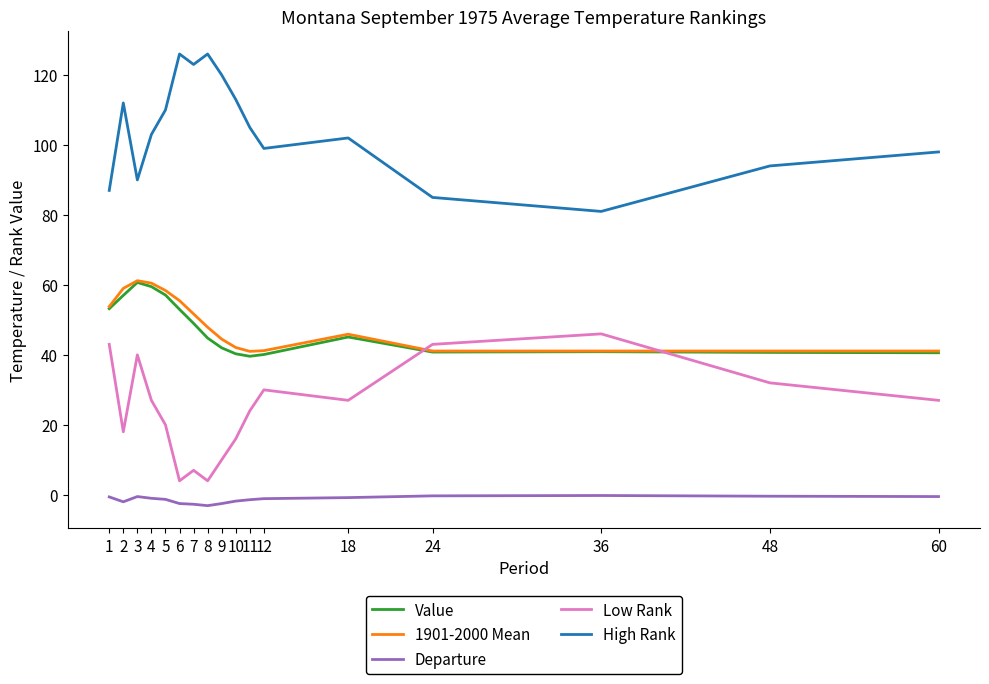

Where does the Low Rank series first go above 27?

1